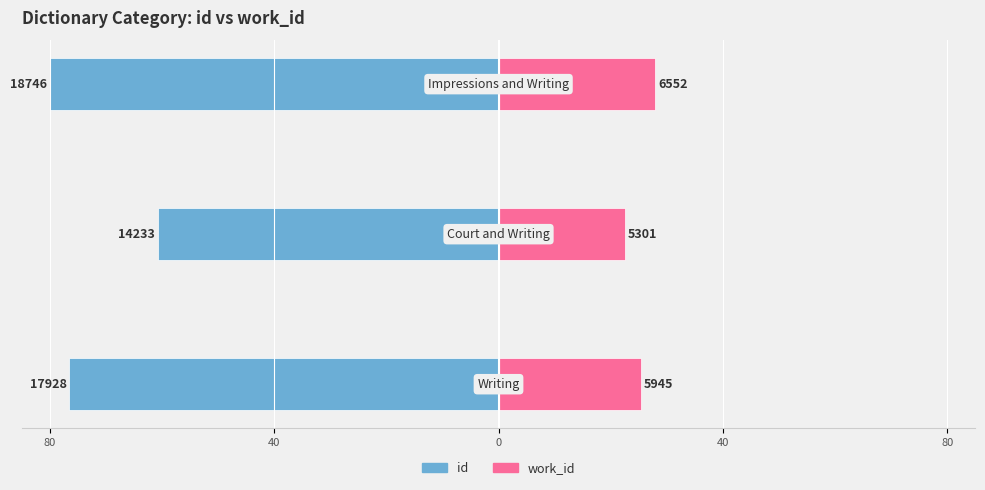

Reading right to left, what are all the values shown in this chart?

id: 0=-80.0	40=-60.7	80=-76.5
work_id: 0=28.0	40=22.6	80=25.4